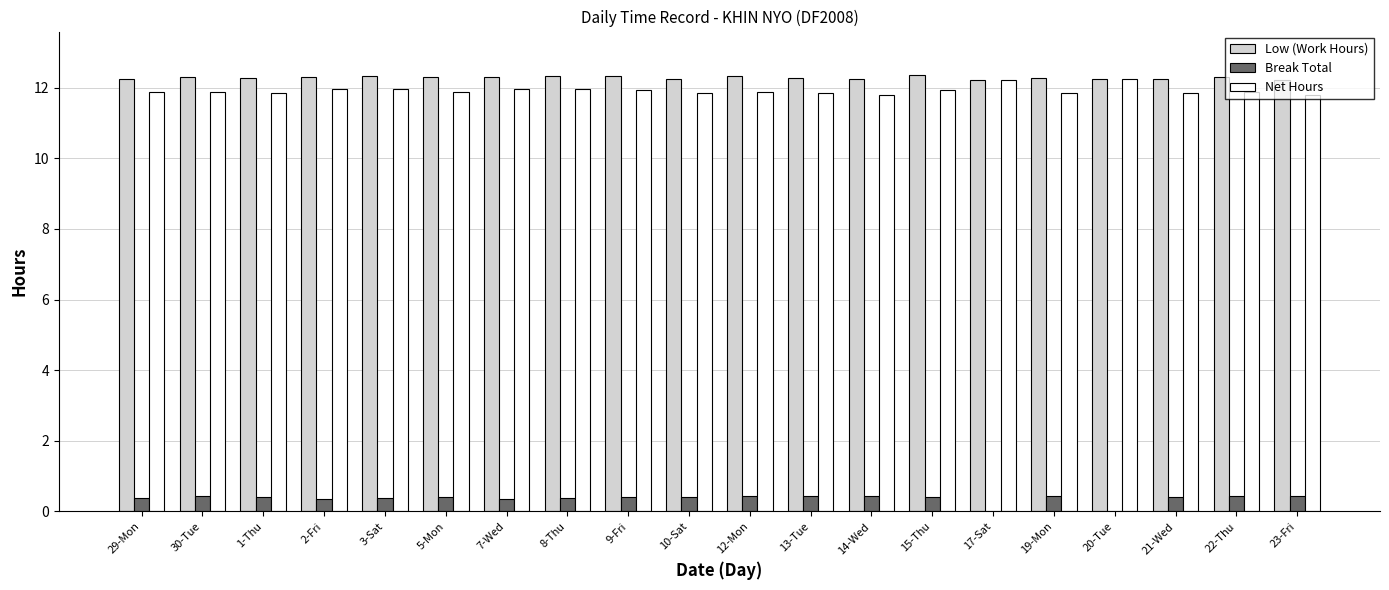

What is the total value across all series at 29-Mon?

24.5